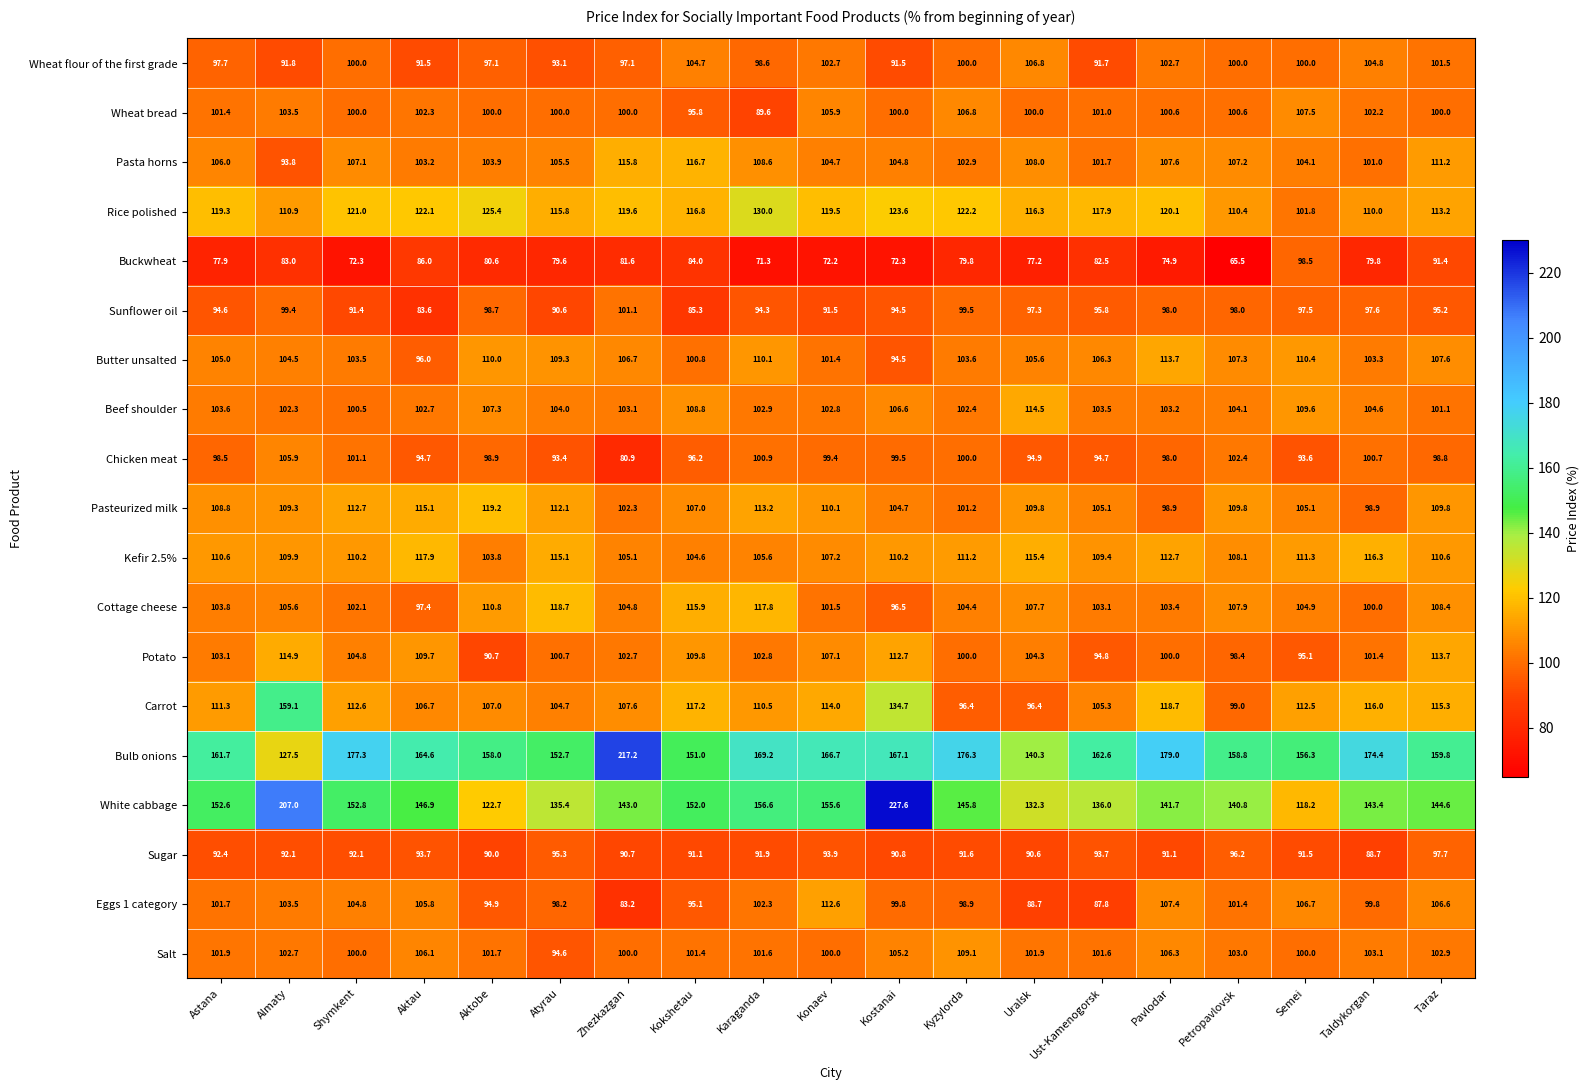

At Karaganda, list the series in order from largest to smallest.

Bulb onions, White cabbage, Rice polished, Cottage cheese, Pasteurized milk, Carrot, Butter unsalted, Pasta horns, Kefir 2.5%, Beef shoulder, Potato, Eggs 1 category, Salt, Chicken meat, Wheat flour of the first grade, Sunflower oil, Sugar, Wheat bread, Buckwheat